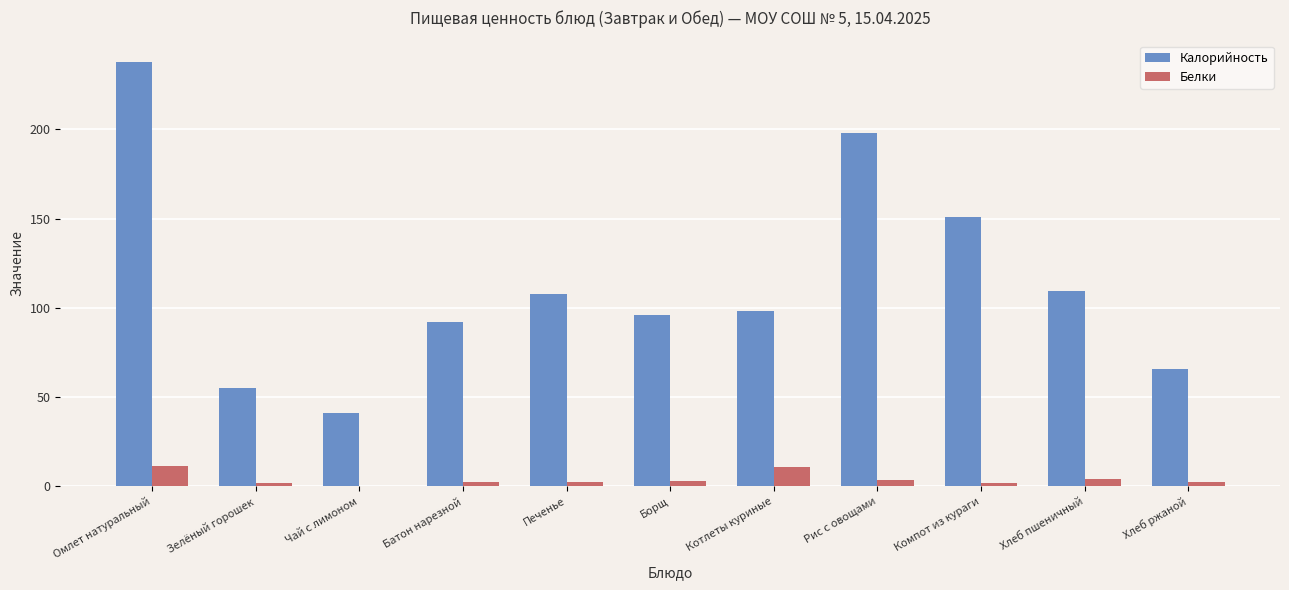

What is the maximum value for Белки?

11.3